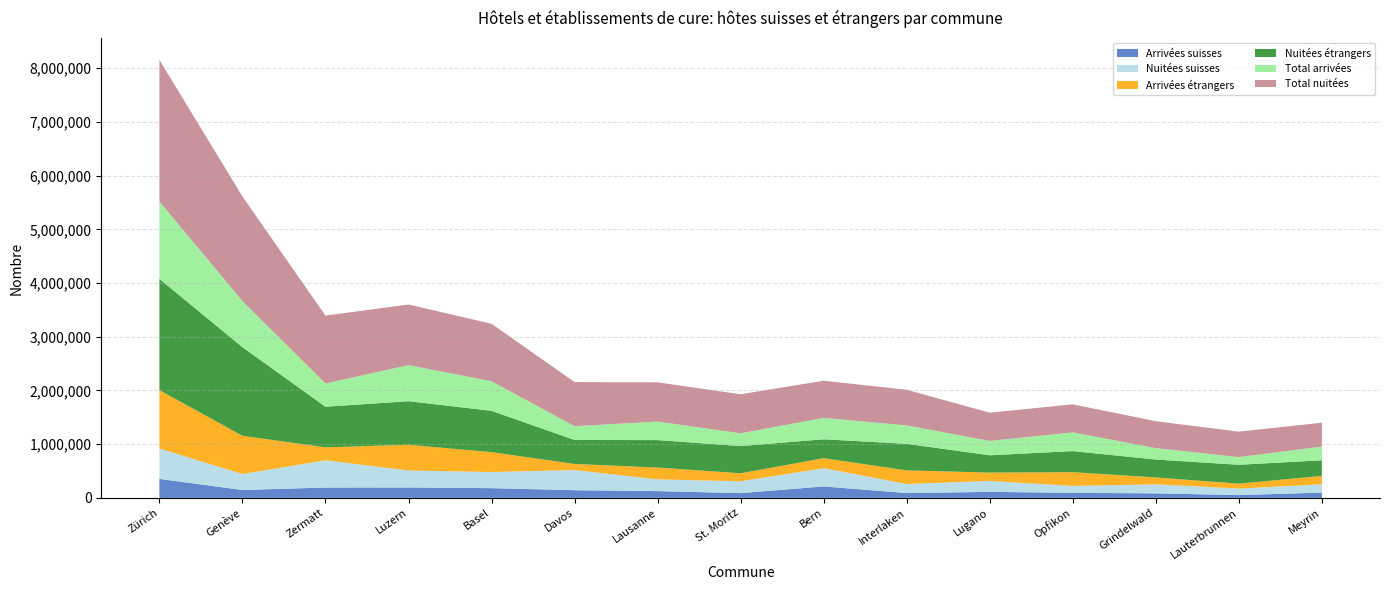

Reading left to right, what are all the values shown in this chart?

Arrivées suisses: Zürich=352965	Genève=146766	Zermatt=192160	Luzern=193519	Basel=180781	Davos=142898	Lausanne=125520	St. Moritz=88143	Bern=212645	Interlaken=89288	Lugano=111740	Opfikon=93298	Grindelwald=84033	Lauterbrunnen=51404	Meyrin=98220
Nuitées suisses: Zürich=566479	Genève=296588	Zermatt=507705	Luzern=316359	Basel=300210	Davos=374708	Lausanne=219237	St. Moritz=220446	Bern=340068	Interlaken=168937	Lugano=203631	Opfikon=129439	Grindelwald=167755	Lauterbrunnen=121978	Meyrin=154237
Arrivées étrangers: Zürich=1087064	Genève=712110	Zermatt=240981	Luzern=478195	Basel=370382	Davos=113317	Lausanne=219384	St. Moritz=149447	Bern=185687	Interlaken=253484	Lugano=155208	Opfikon=255266	Grindelwald=128263	Lauterbrunnen=90713	Meyrin=156647
Nuitées étrangers: Zürich=2071164	Genève=1650576	Zermatt=756093	Luzern=811933	Basel=769300	Davos=447062	Lausanne=511517	St. Moritz=506649	Bern=352260	Interlaken=494382	Lugano=322339	Opfikon=392639	Grindelwald=333591	Lauterbrunnen=352414	Meyrin=290593
Total arrivées: Zürich=1440029	Genève=858876	Zermatt=433141	Luzern=671714	Basel=551163	Davos=256215	Lausanne=344904	St. Moritz=237590	Bern=398332	Interlaken=342772	Lugano=266948	Opfikon=348564	Grindelwald=212296	Lauterbrunnen=142117	Meyrin=254867
Total nuitées: Zürich=2637643	Genève=1947164	Zermatt=1263798	Luzern=1128292	Basel=1069510	Davos=821770	Lausanne=730754	St. Moritz=727095	Bern=692328	Interlaken=663319	Lugano=525970	Opfikon=522078	Grindelwald=501346	Lauterbrunnen=474392	Meyrin=444830